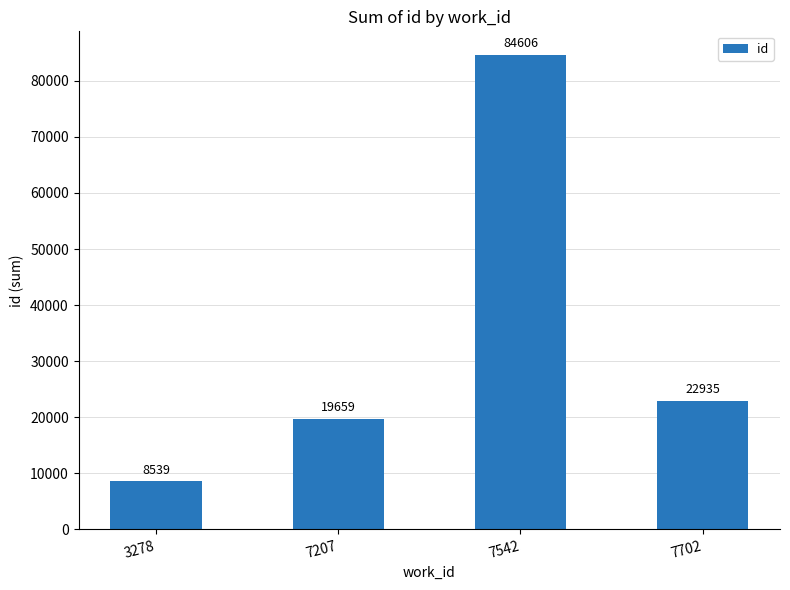

What is the maximum value shown in the chart?

84606